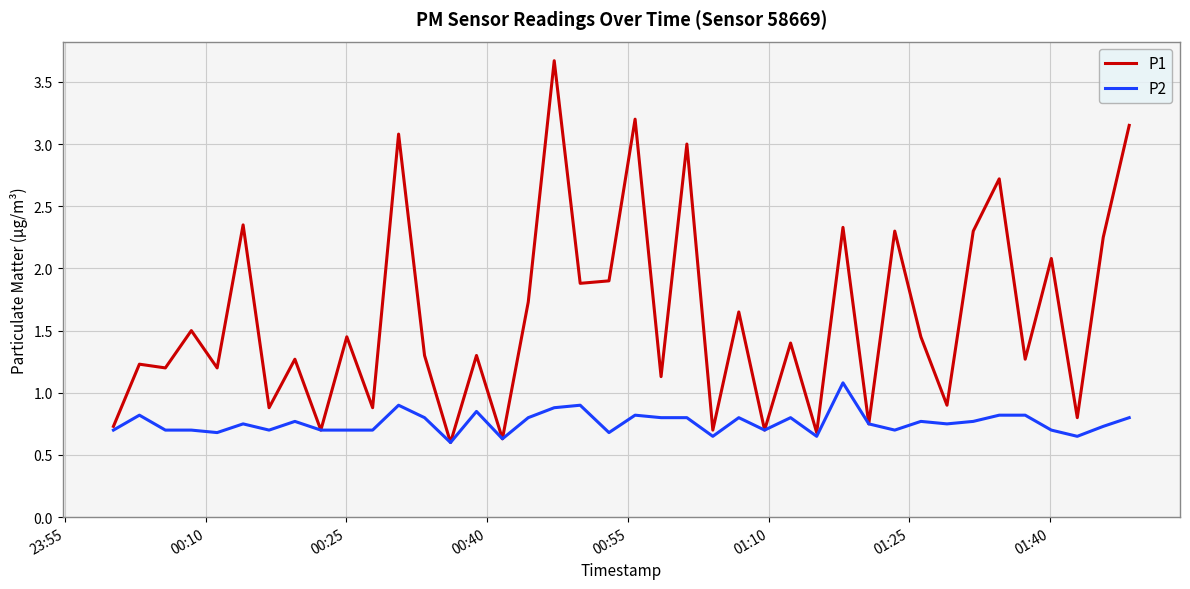

Which series has the largest range (max minus min)?

P1